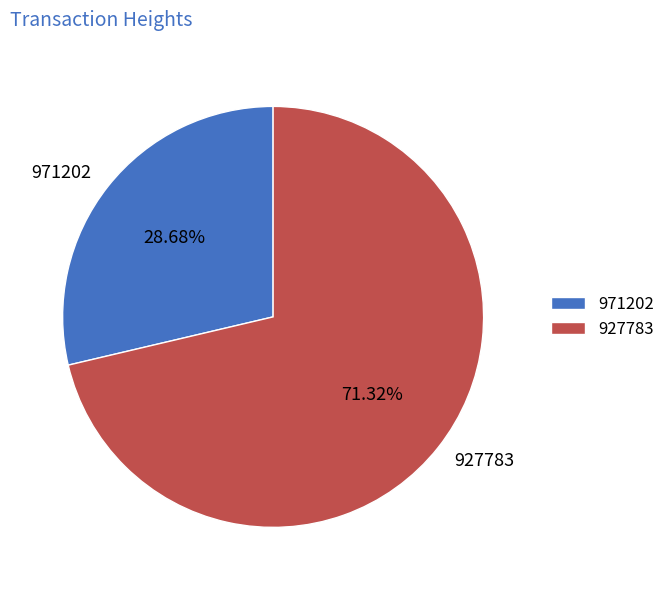

Does 927783 account for over 50% of the chart?

Yes